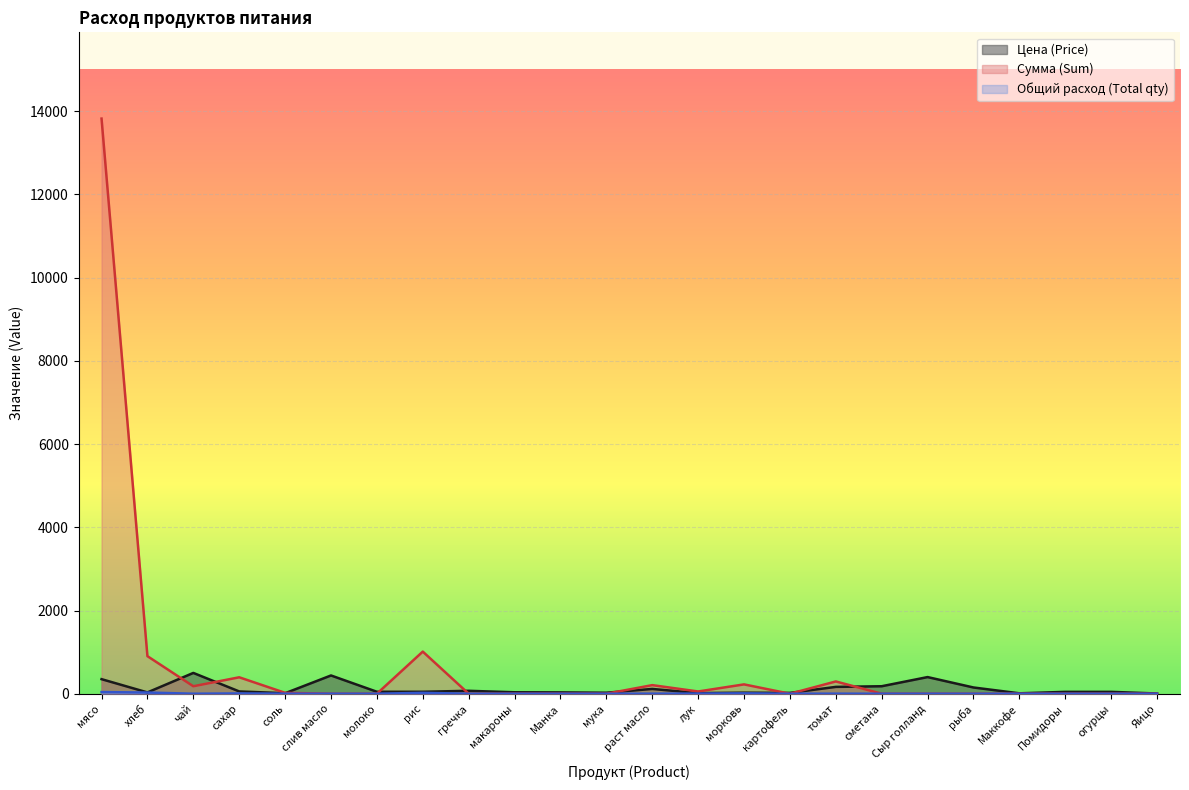

What is the greatest value displayed?

13821.5